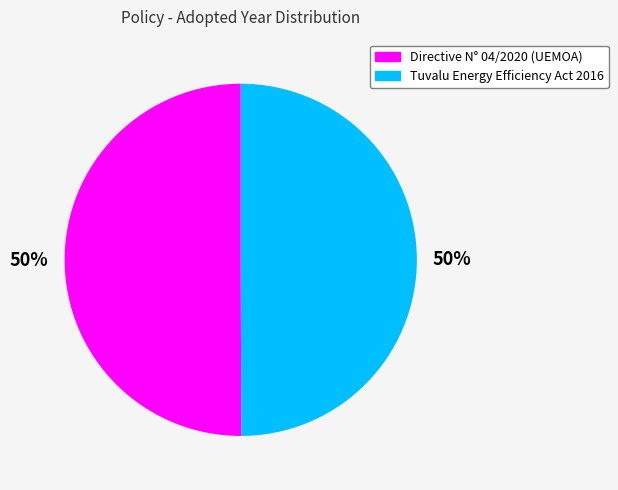

To the nearest percent, what is the average slice percentage?

50%